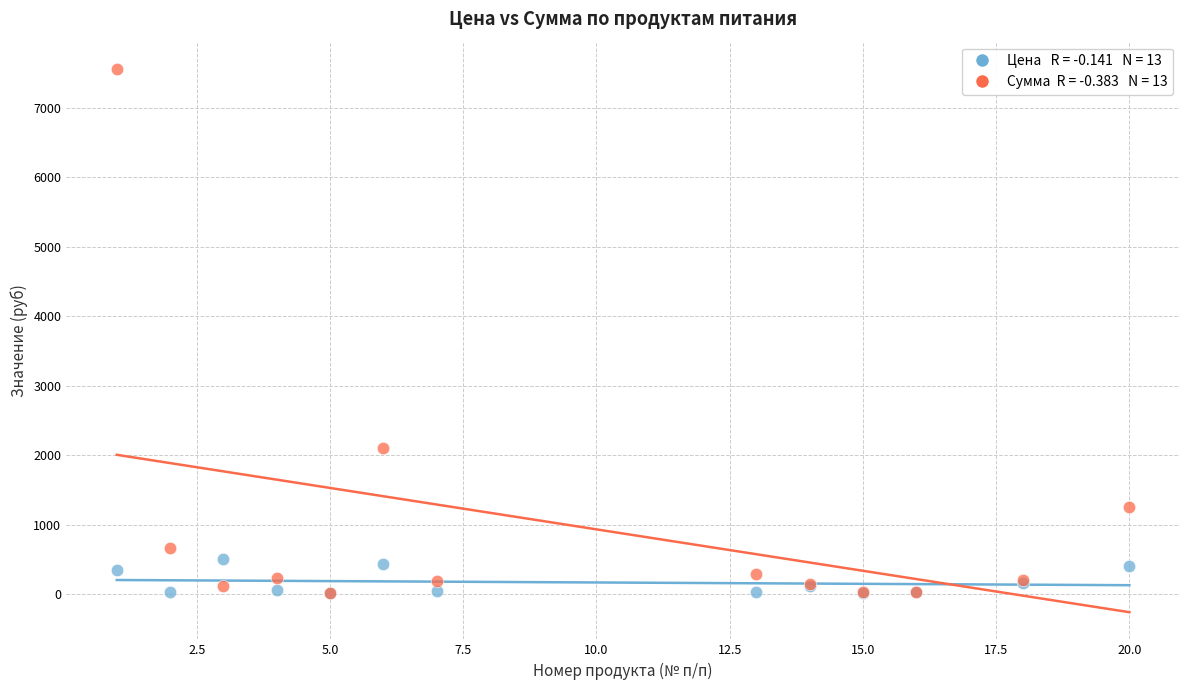

Across all series, what Y value is closest to 3785?

2106.7